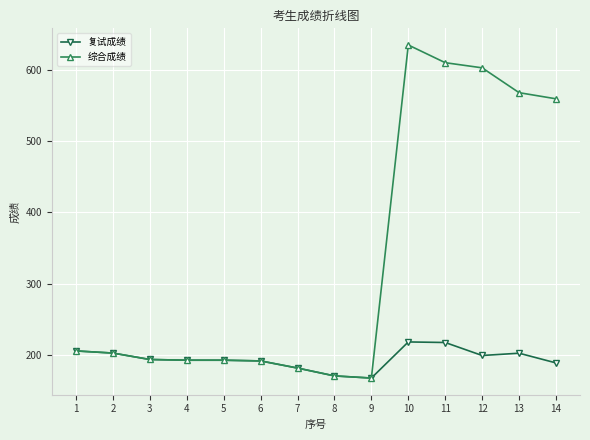

At which category is the sum across all series the highest?

10